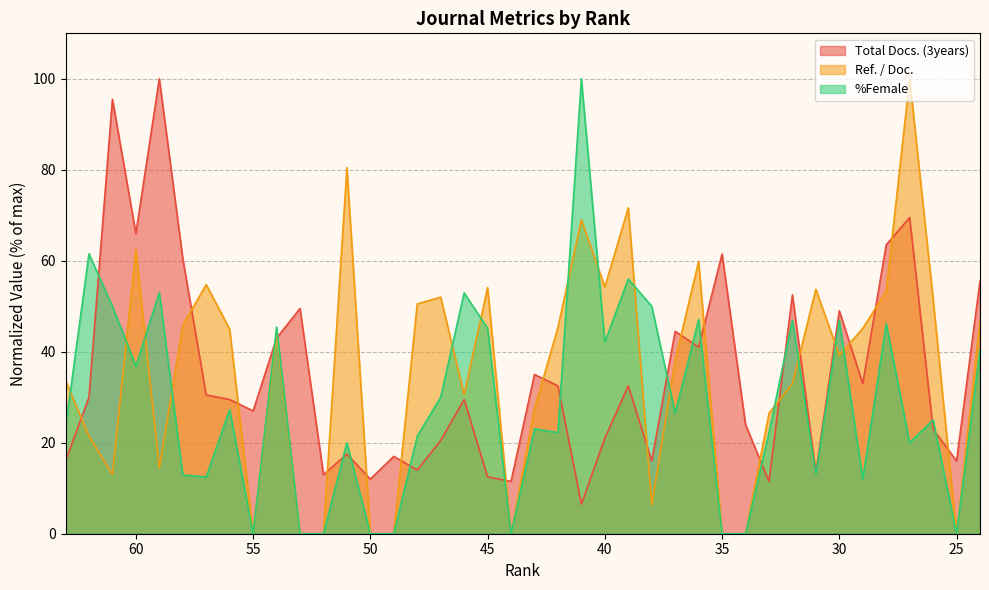

Where is the first local minimum for %Female?

60